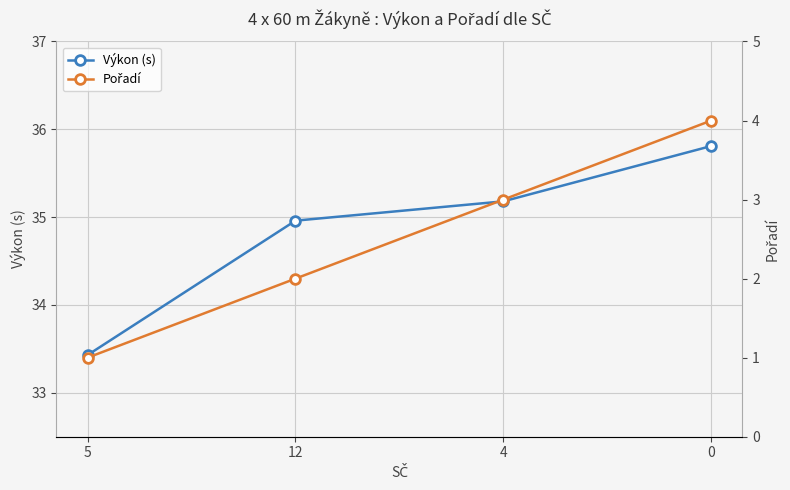

What is the lowest value of the Výkon (s) series?

33.4